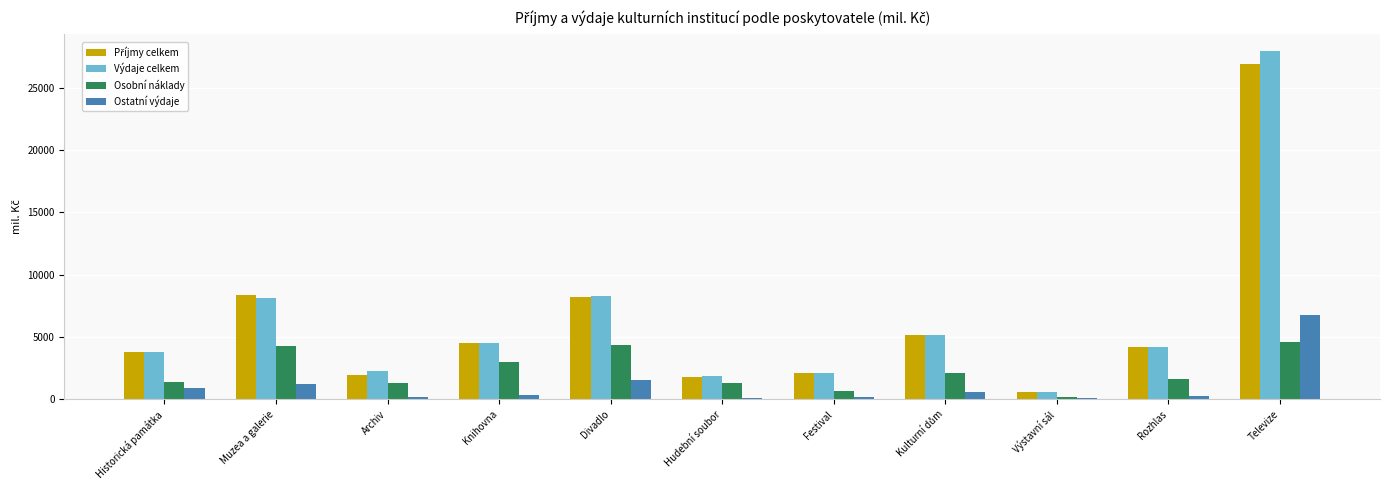

Which series has the widest spread of values?

Výdaje celkem